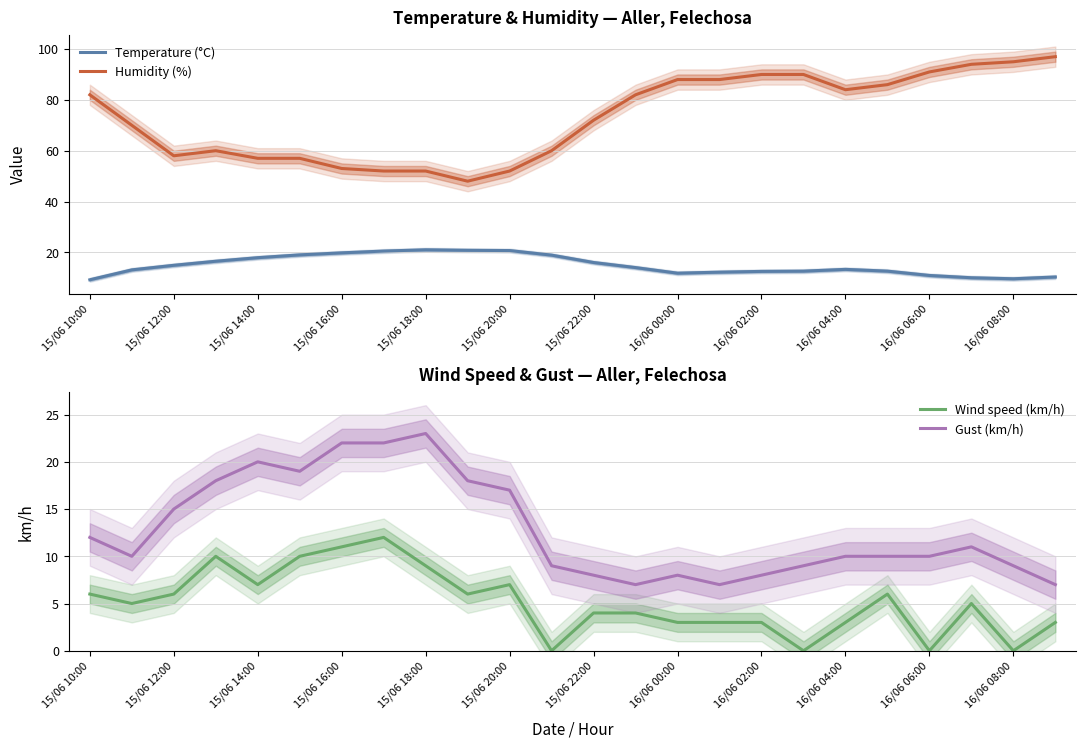

True or false: Humidity (%) and Temperature (°C) cross at least once.

False